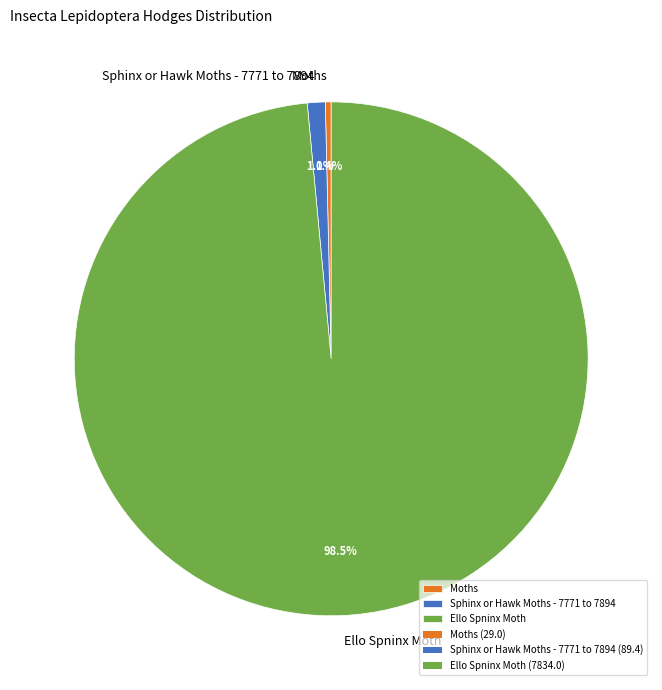

Combined, what portion of the pie is Sphinx or Hawk Moths - 7771 to 7894 and Ello Spninx Moth?

99.6%